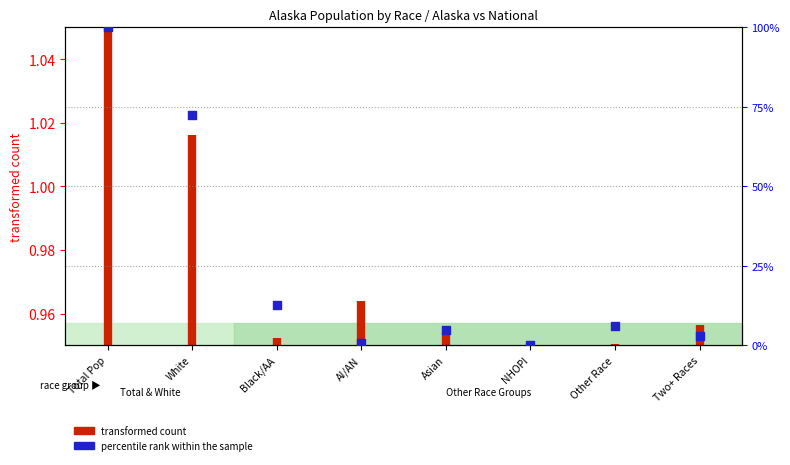

What is the change in value from Asian to Two+ Races?

-1.8